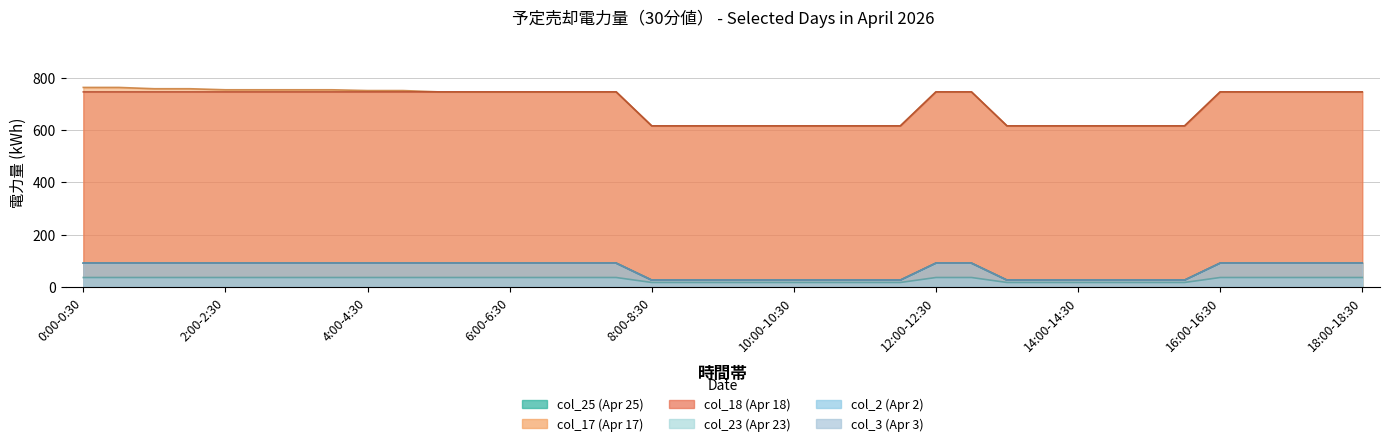

Is the value of col_2 (2026-04-02) at 14:30-15:00 greater than the value of col_17 (2026-04-17) at 17:00-17:30?

No